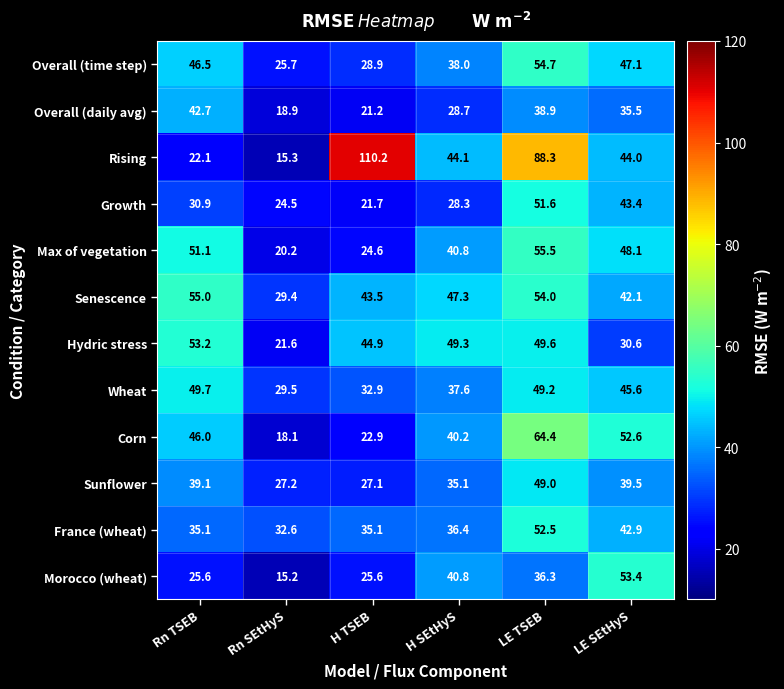

What is the difference between the Max of vegetation values at Rn TSEB and Rn SEtHyS?

30.9